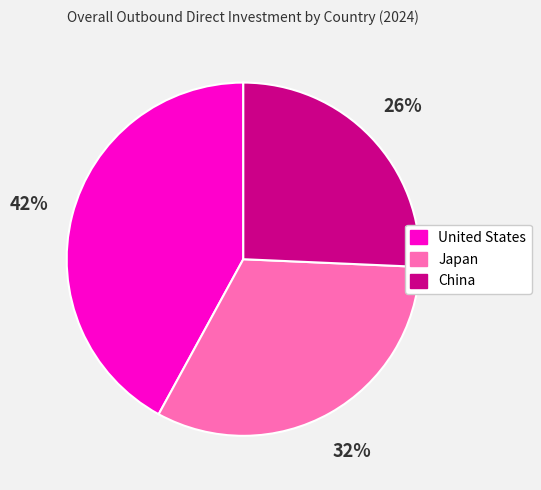

What percentage is the United States slice, to the nearest percent?

42%